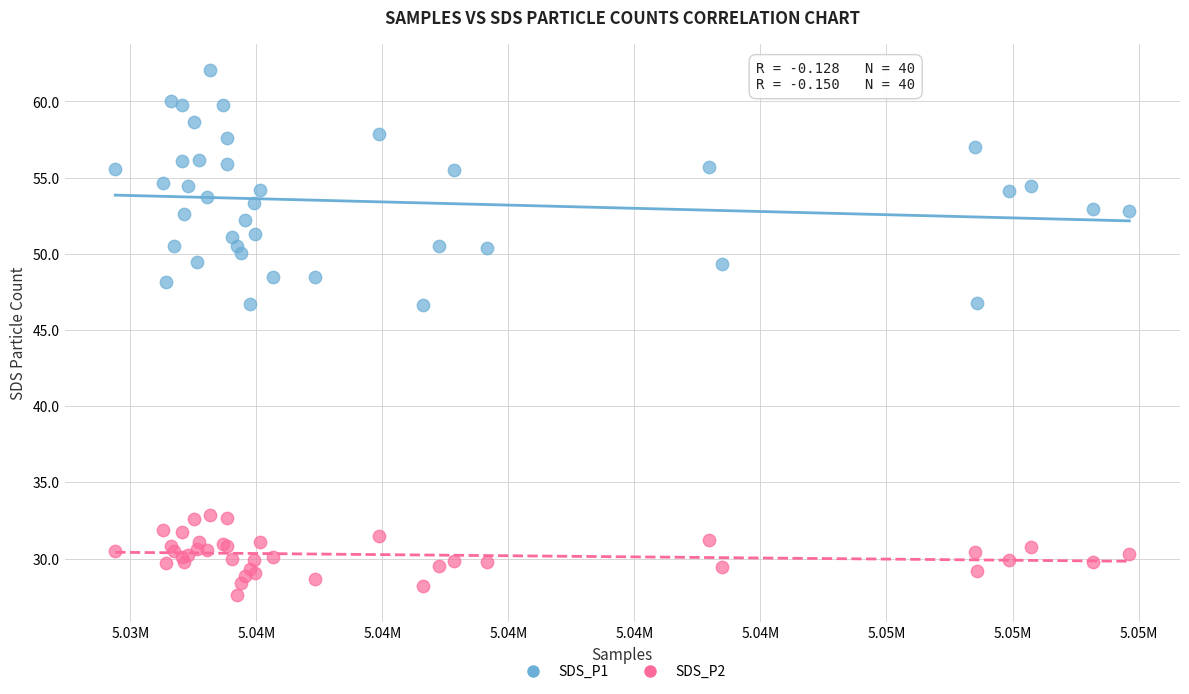

Which series reaches the minimum Y coordinate?

SDS_P2